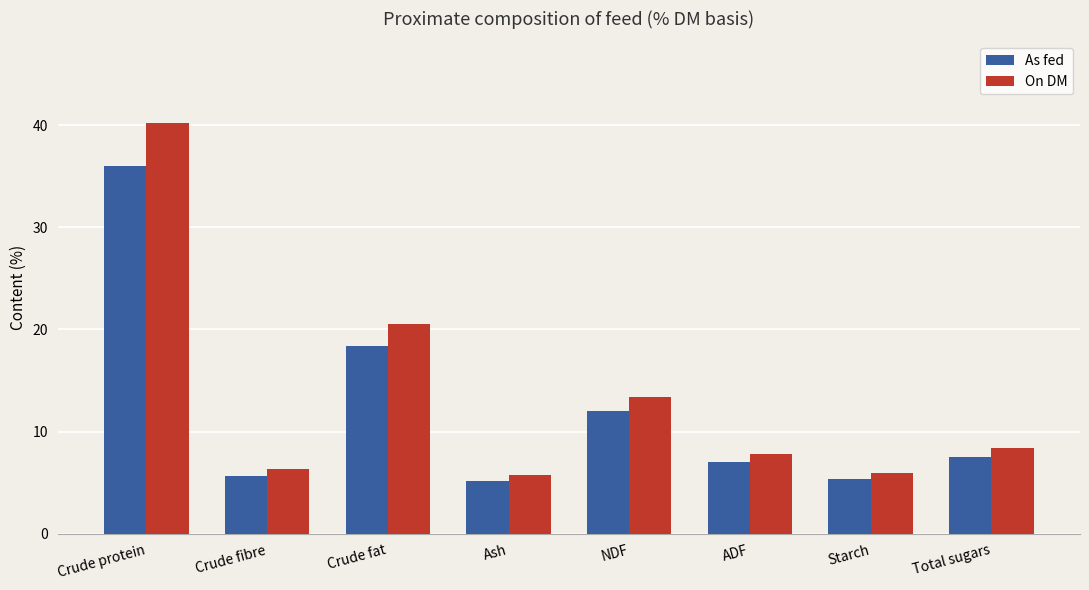

What is the label of the 5th bar from the left?

NDF